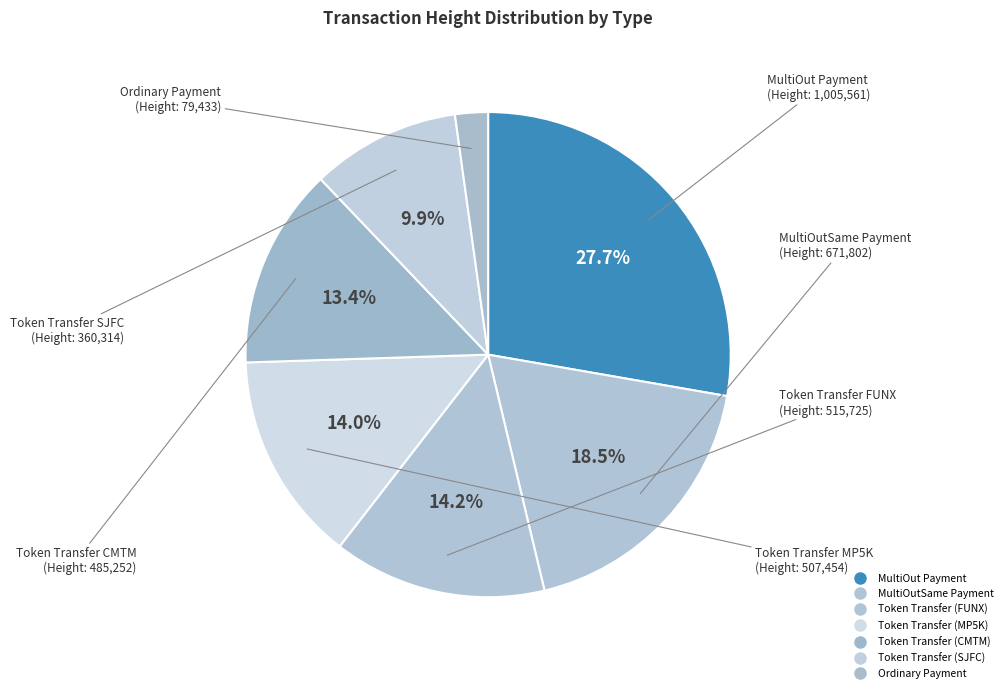

How many segments does this pie chart have?

7